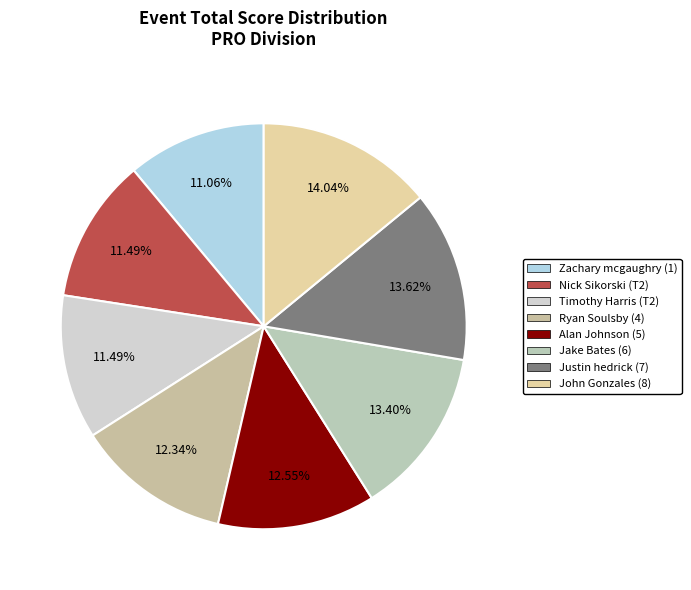

Does Nick Sikorski (T2) account for over 50% of the chart?

No